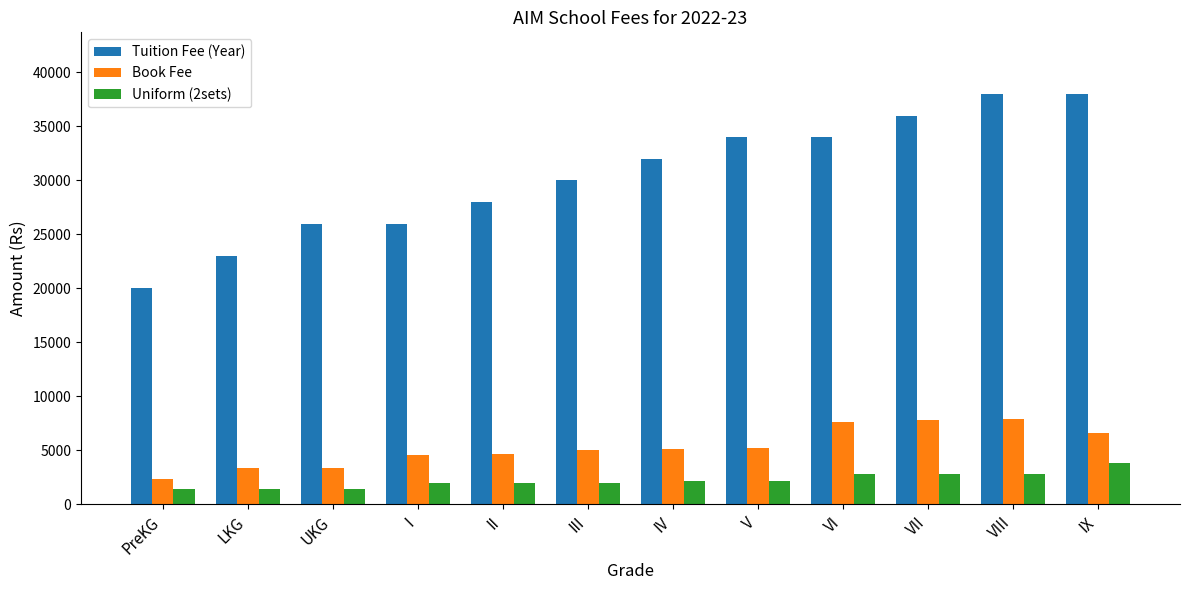

How many bars are there in each group?

3